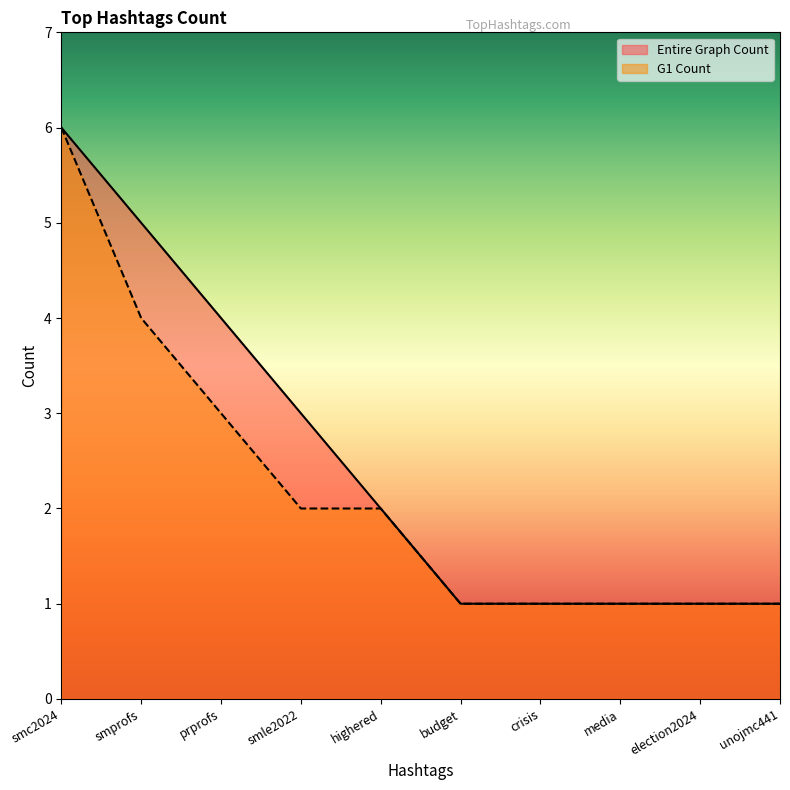

List the series in order of their peak value, lowest first.

Entire Graph Count, G1 Count